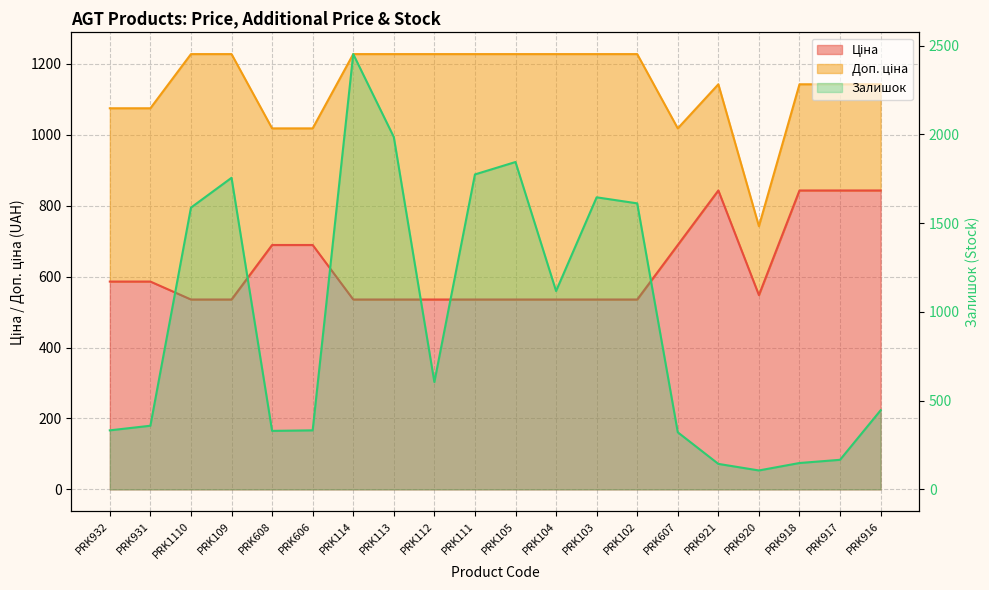

How many values in the Ціна series exceed 547?

10